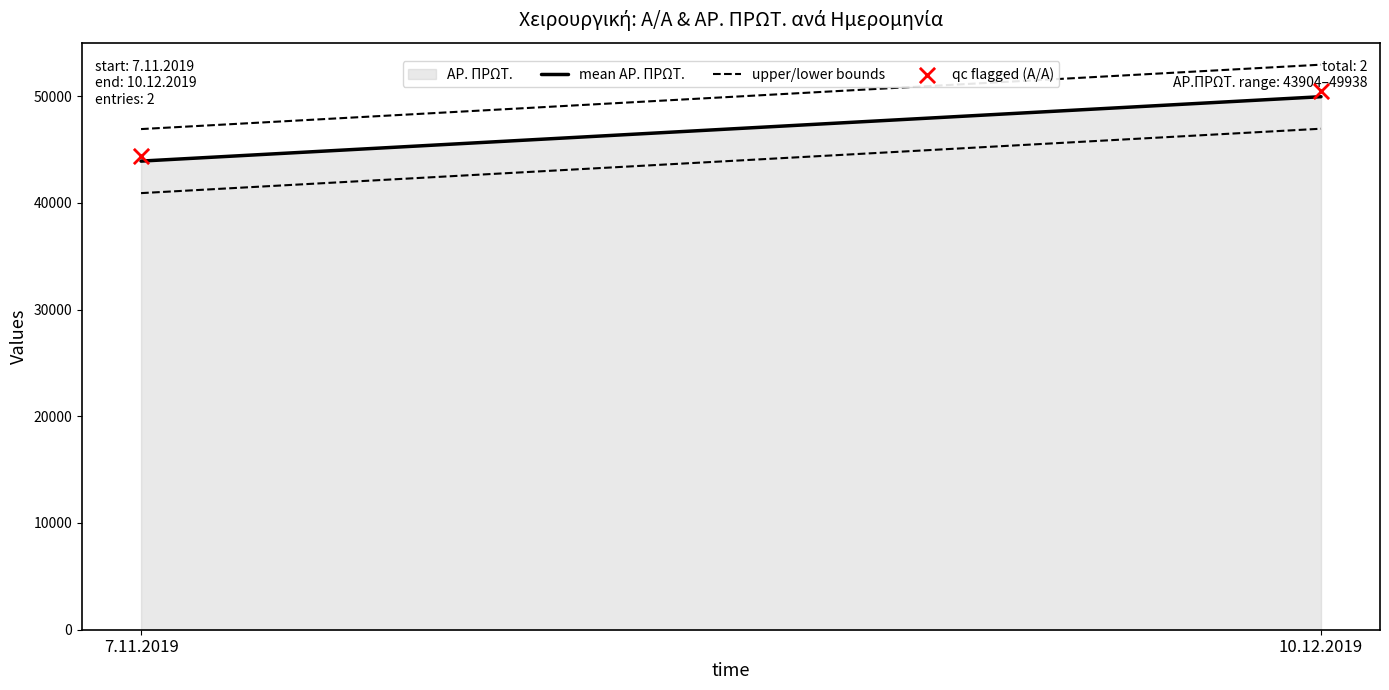

What is the range of Y values (max minus min)?

6034